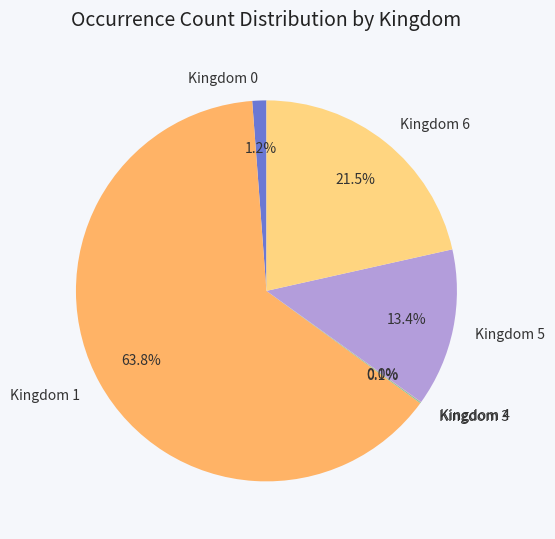

What is the largest slice in the pie chart?

Kingdom 1